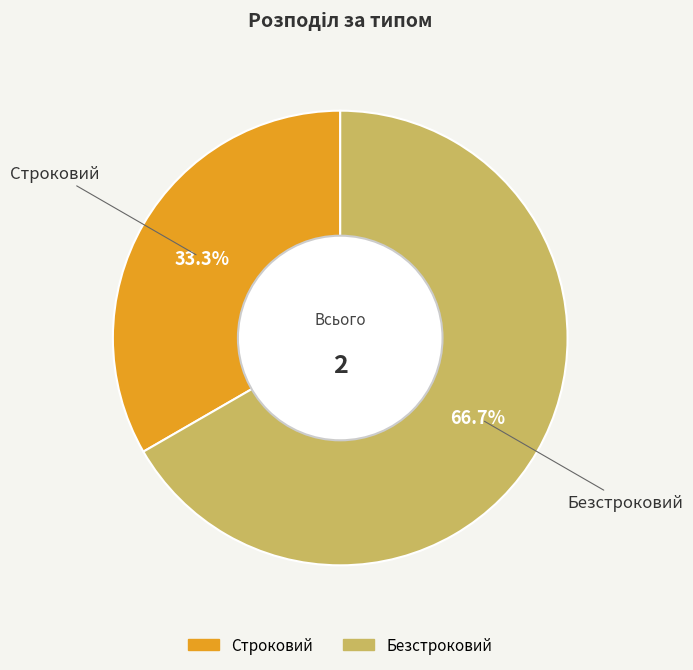

Which category has the smallest portion of the pie?

Строковий